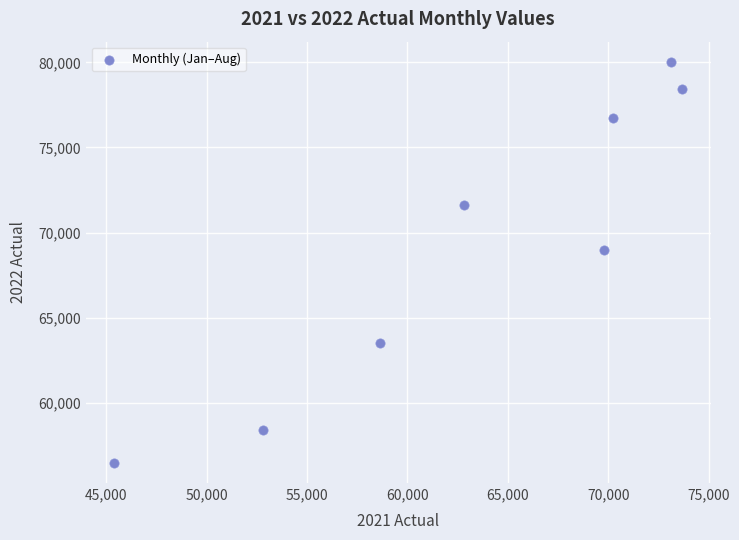

What Y value in the scatter plot is closest to 68250?

68968